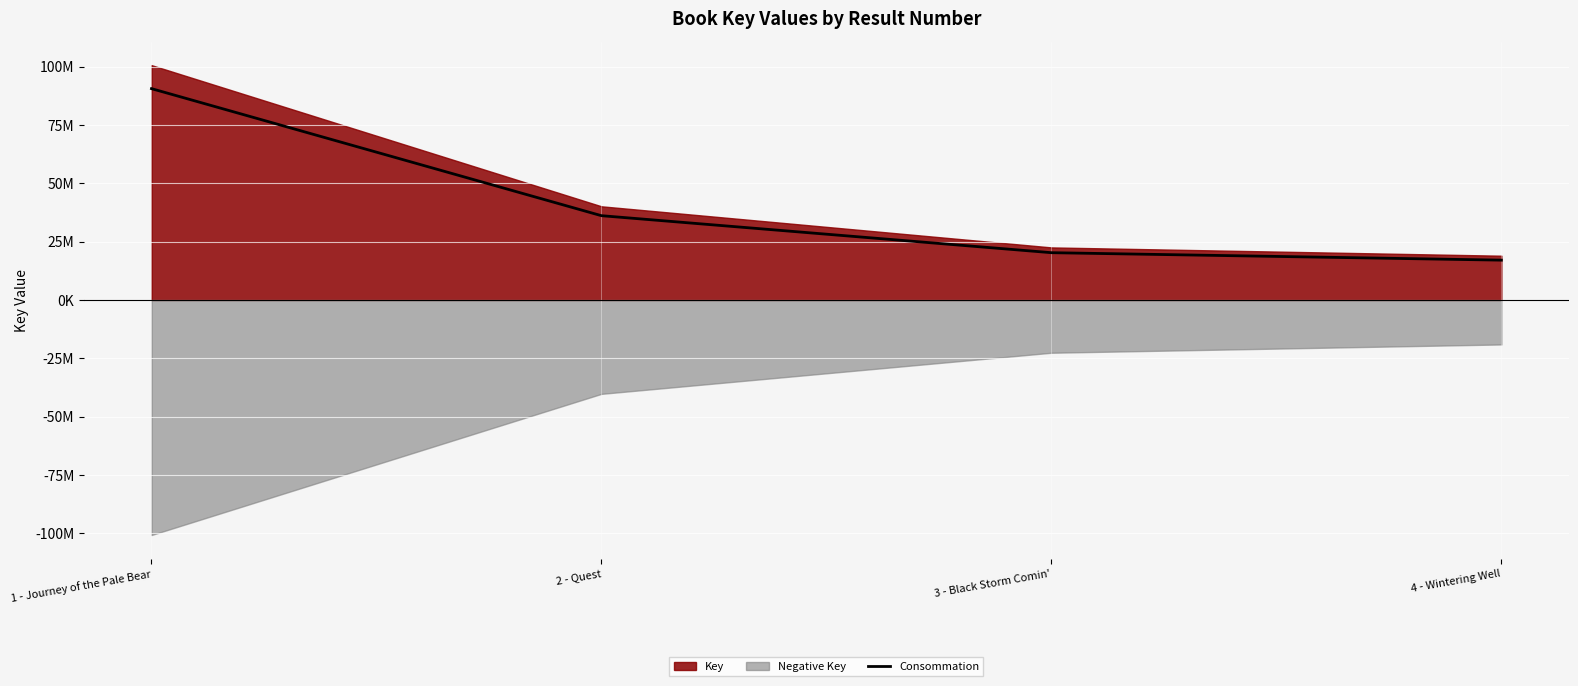

What position from the right is 3 - Black Storm Comin'?

2